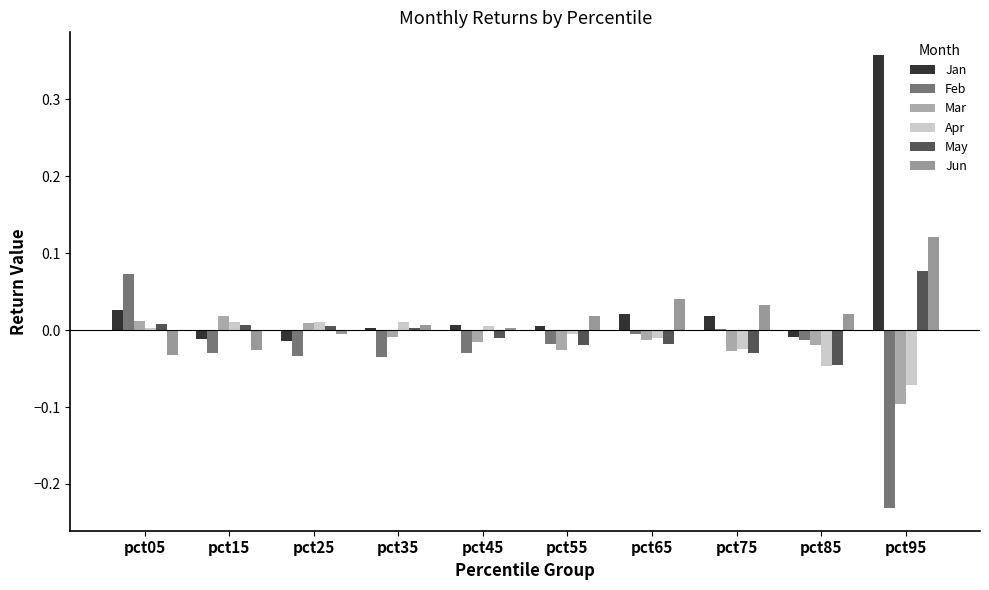

Which series has the largest total across all categories?

Jan